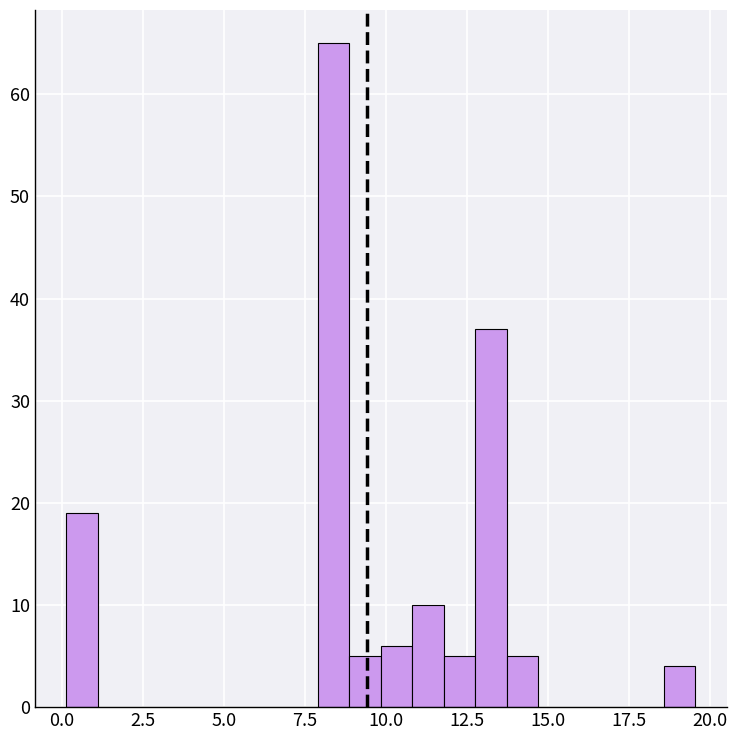

Read against the x-axis, roughly where is the centre of the tallest bar?

8.5